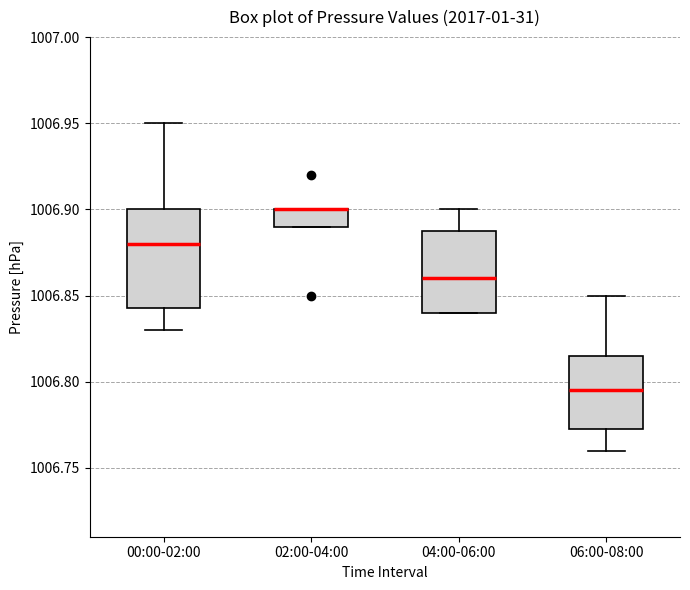

Where is the lower edge of the box for 04:00-06:00 on the y-axis? The values are not printed on the chart, so give them approximately, as read against the axis.

1006.840